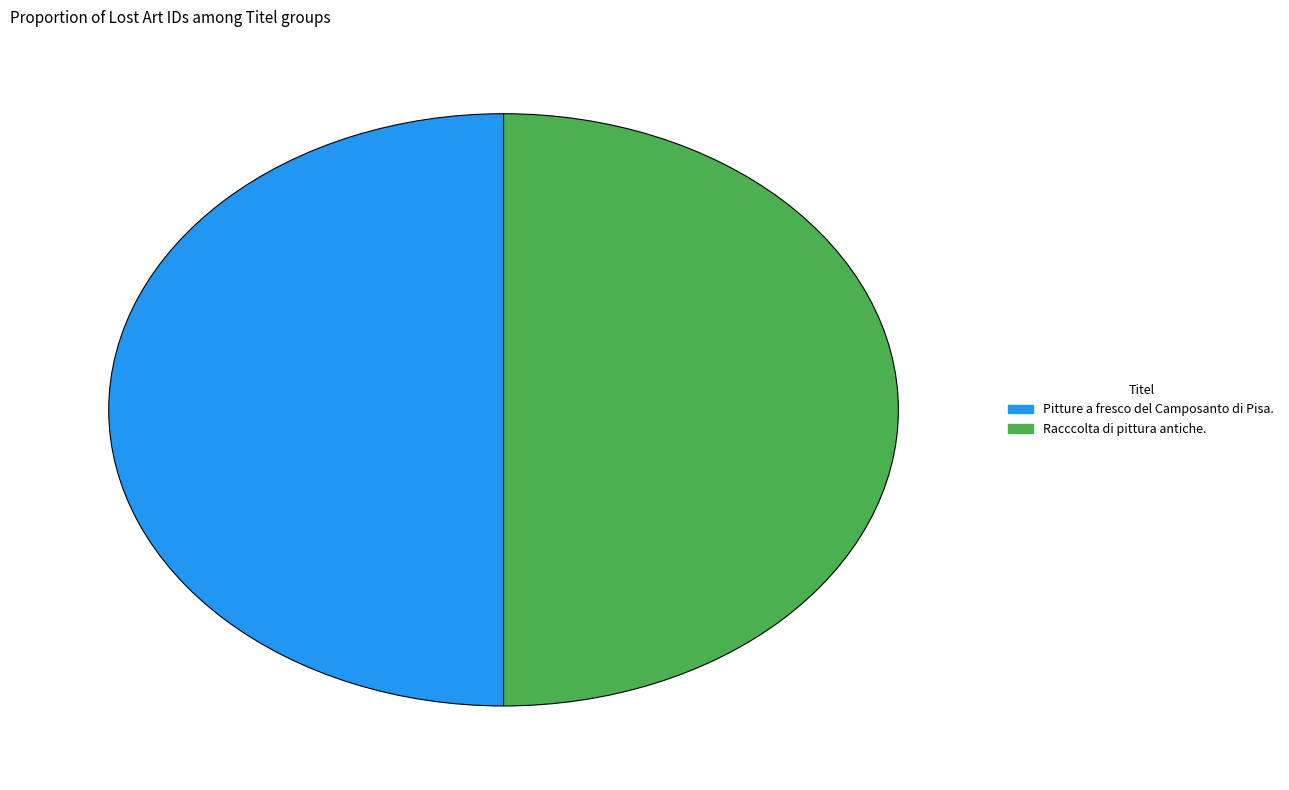

Combined, do Racccolta di pittura antiche. and Pitture a fresco del Camposanto di Pisa. account for over 50%?

Yes